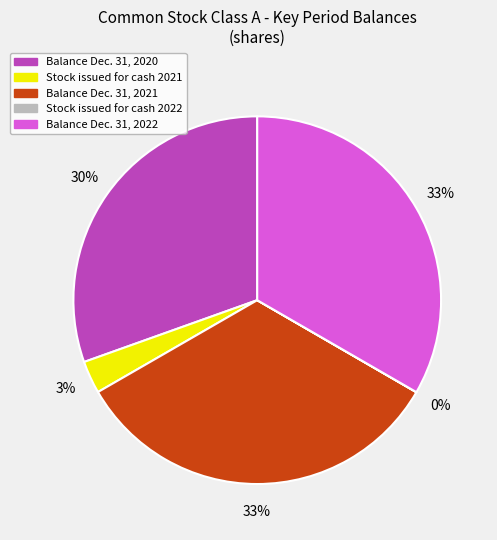

To the nearest percent, what is the average slice percentage?

20%